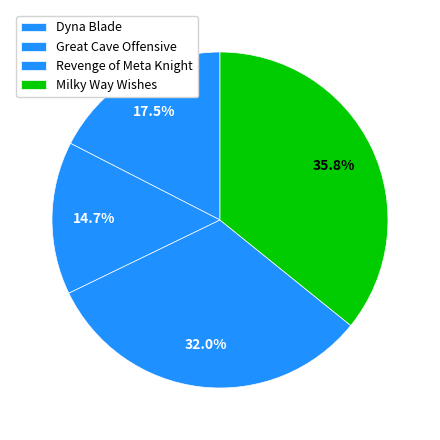

Count the number of slices in the pie.

4